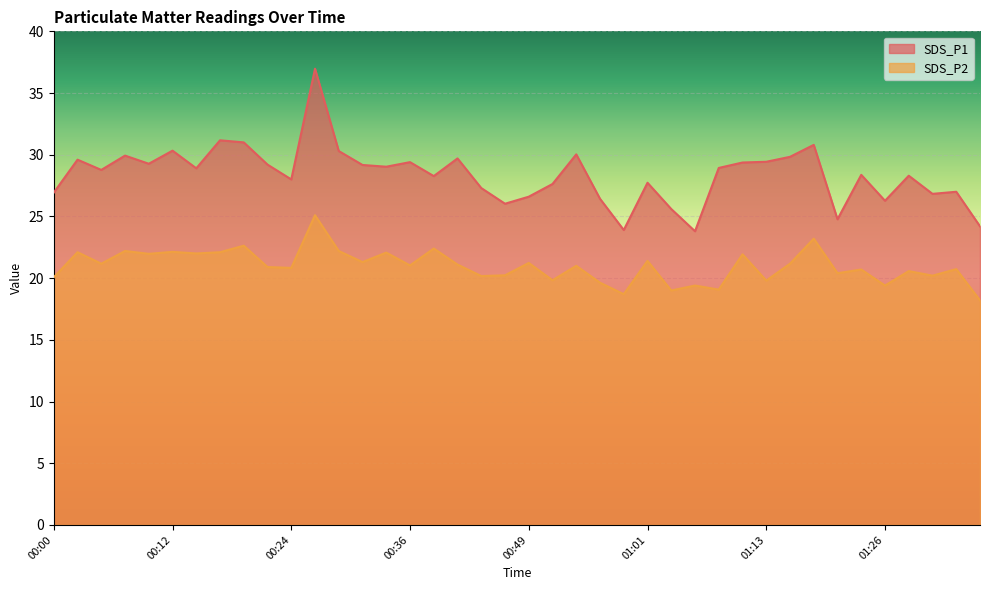

What is the total value across all series at 00:10?

51.2